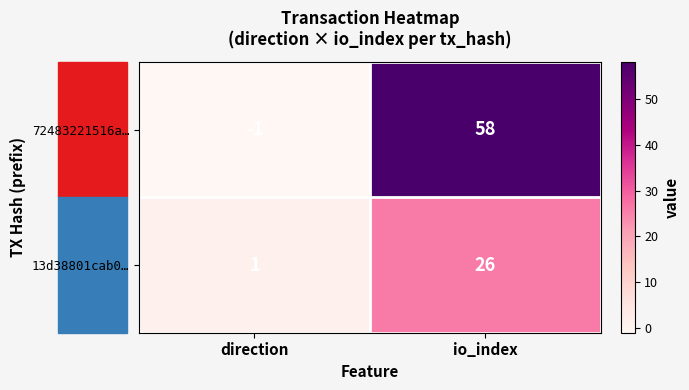

List the series in order of their peak value, lowest first.

13d38801cab0…, 72483221516a…